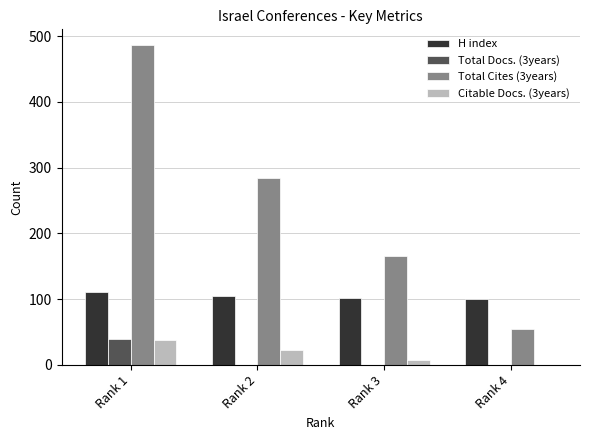

The value of Citable Docs. (3years) at Rank 1 is 54. True or false?

False